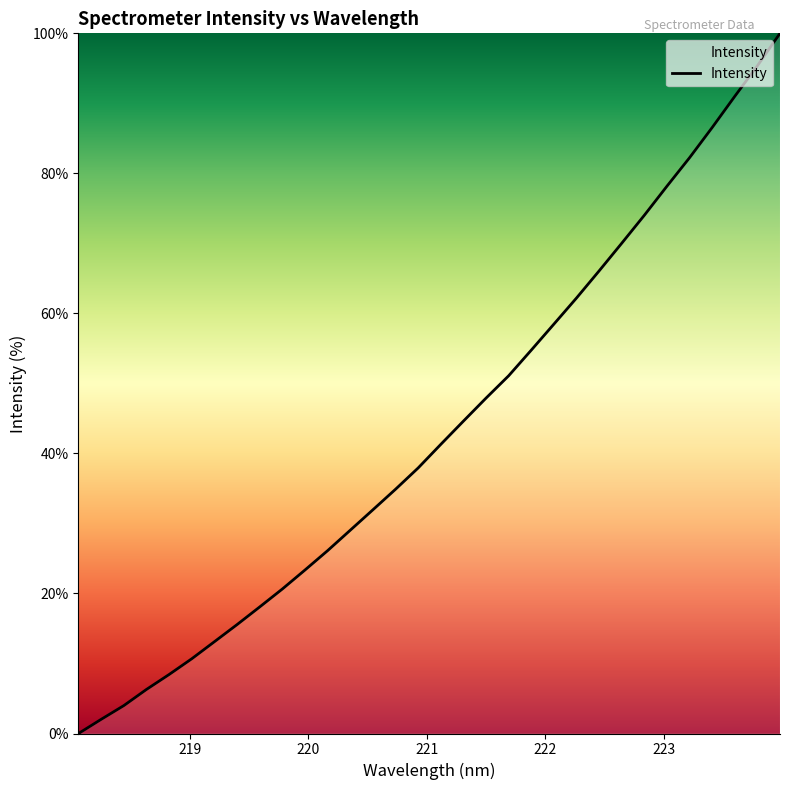

What is the difference between the maximum and minimum values?

100.0